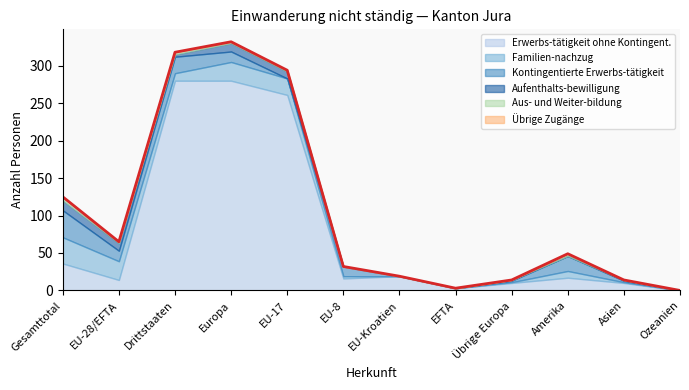

How many intersections are there between Kontingentierte Erwerbs-tätigkeit and Erwerbs-tätigkeit ohne Kontingent.?

2